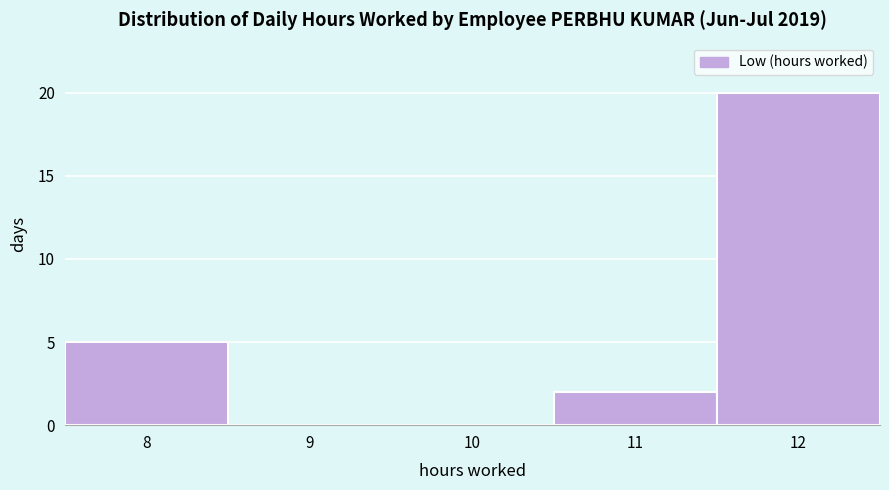

Reading left to right, list every bar in this chart as the range it spans on the x-axis followed by its height. The values are not printed on the chart, so give them approximately, as read against the axis.

7.5 to 8.5: 5
8.5 to 9.5: 0
9.5 to 10.5: 0
10.5 to 11.5: 2
11.5 to 12.5: 20